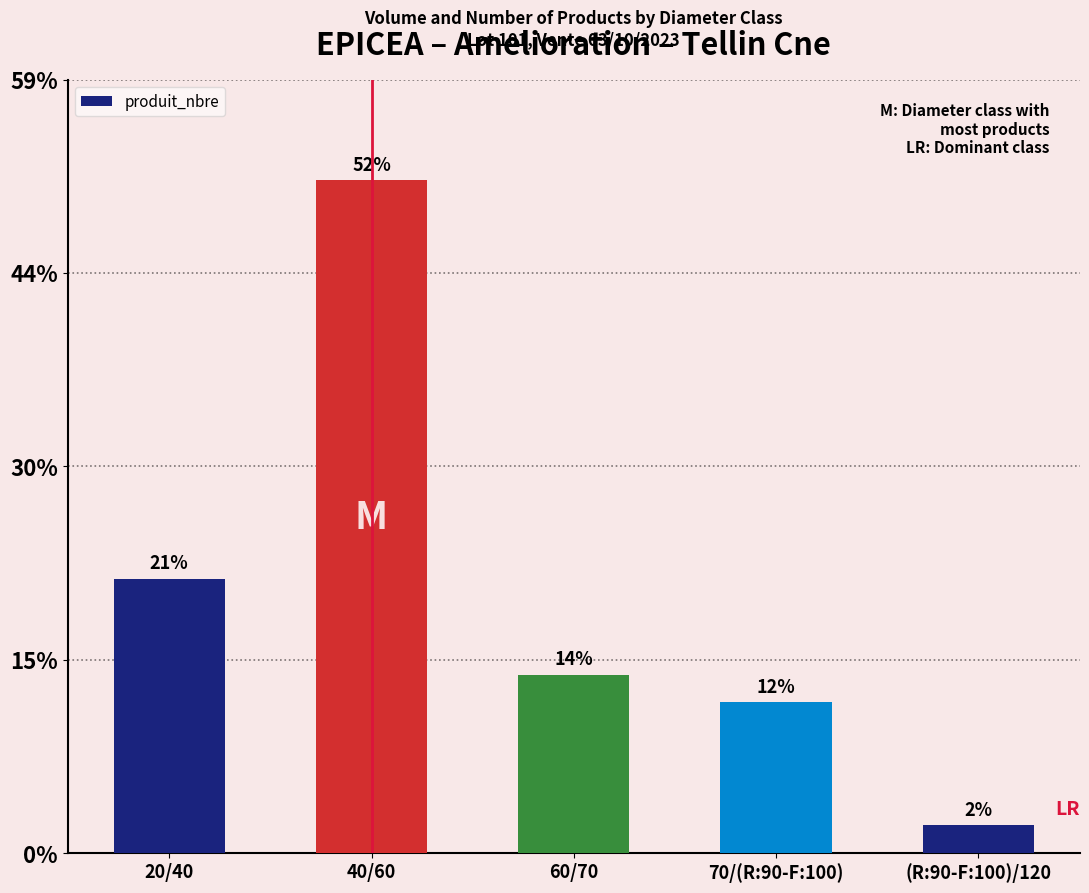

Are the bars horizontal?

No